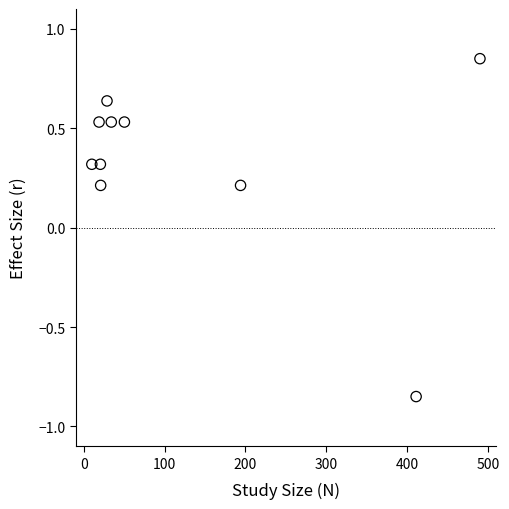

What is the average Y value?

0.3